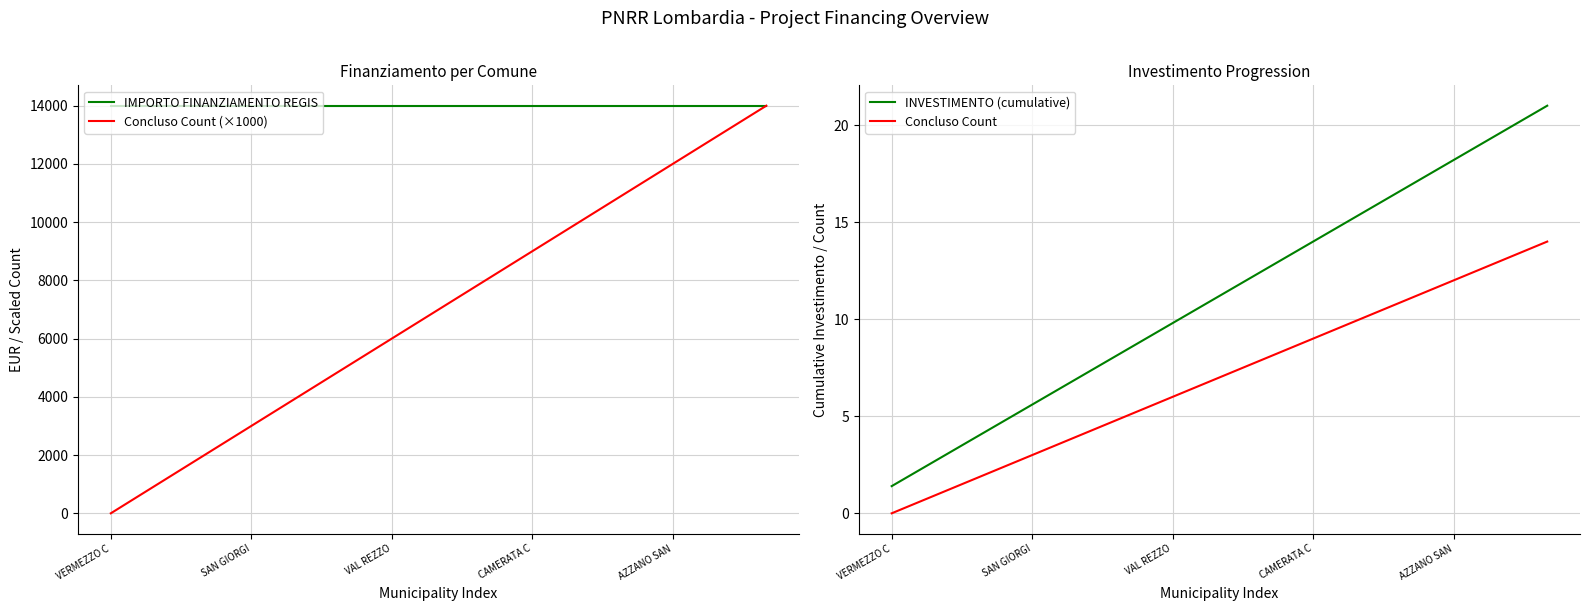

What is the sum of the Concluso Count values at AZZANO SAN and VERMEZZO C?

12.0